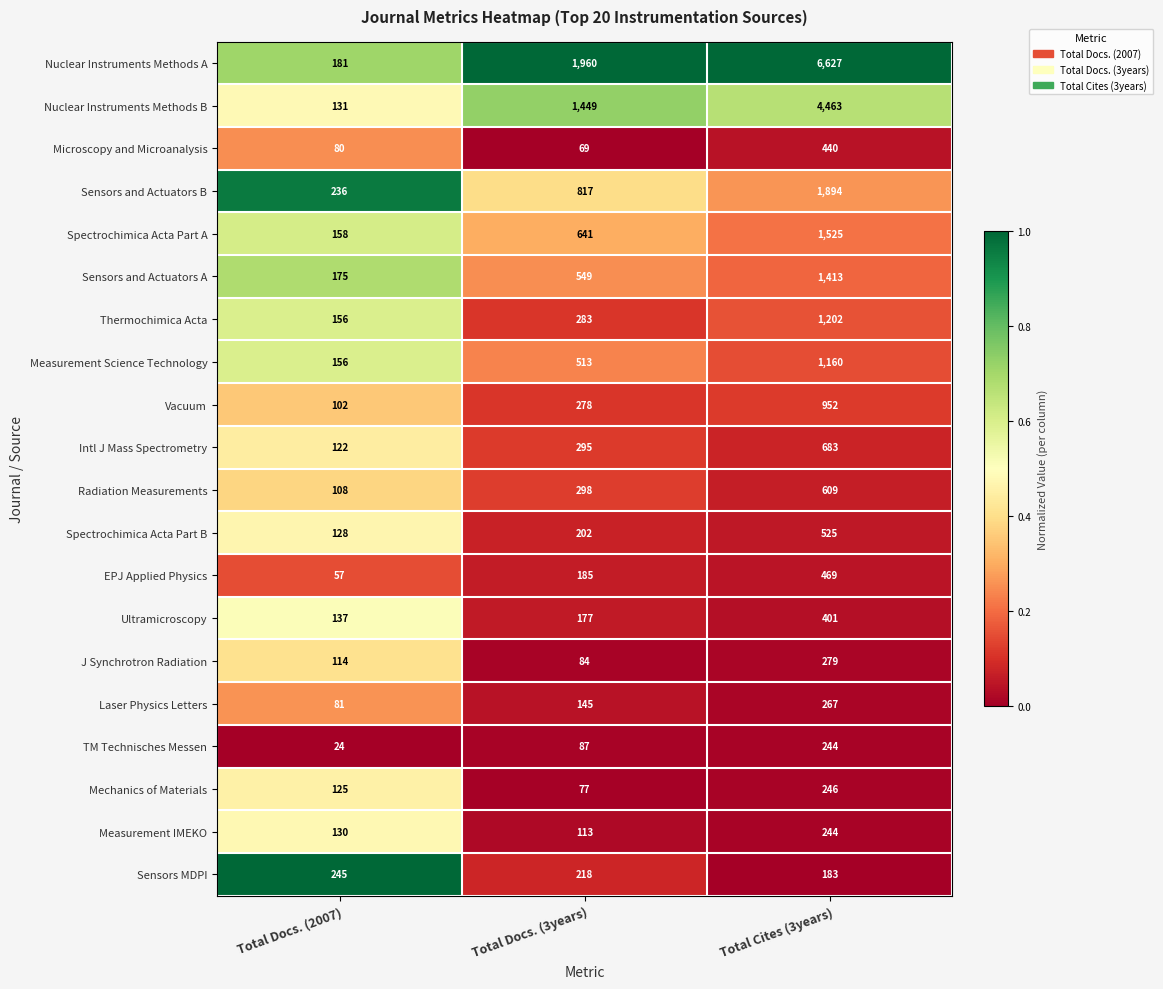

What is the total value across all series at Total Docs. (3years)?

8440